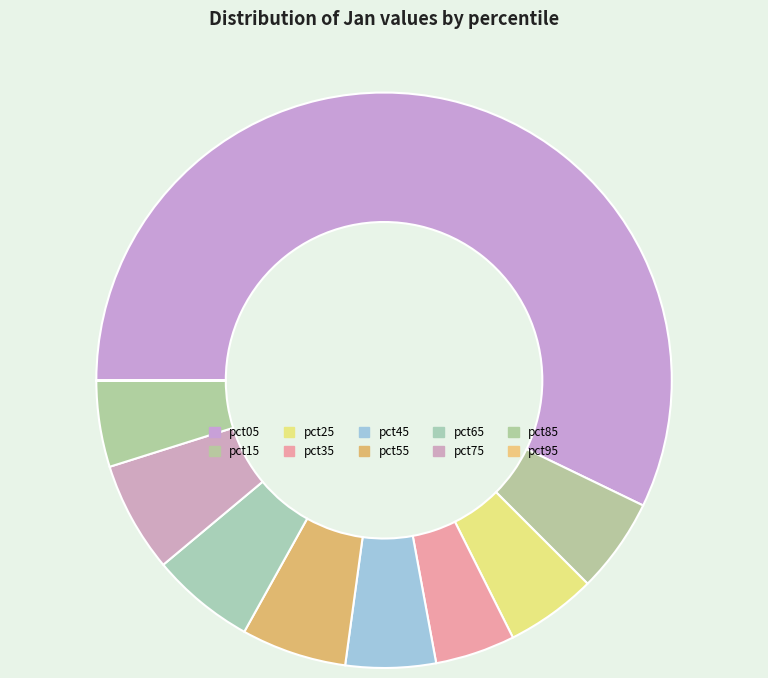

How much of the chart is everything except pct05?

42.8%